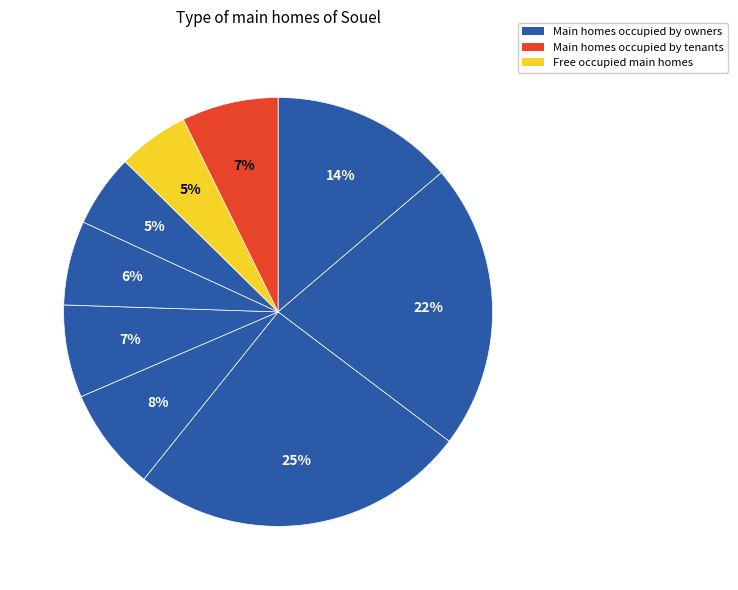

Is there any slice that represents more than half of the pie?

No